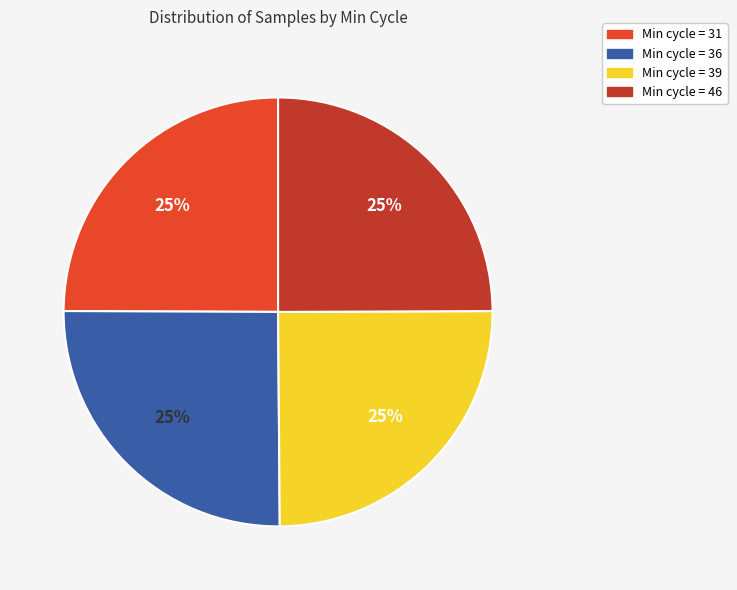

To the nearest percent, what is the average slice percentage?

25%